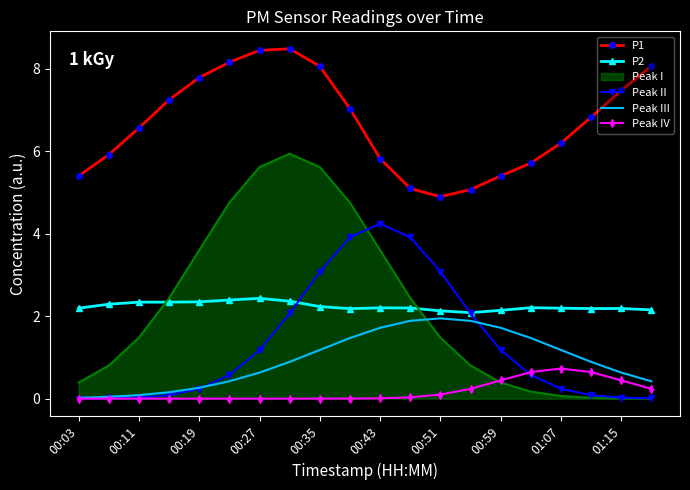

Which series has the largest total across all categories?

P1